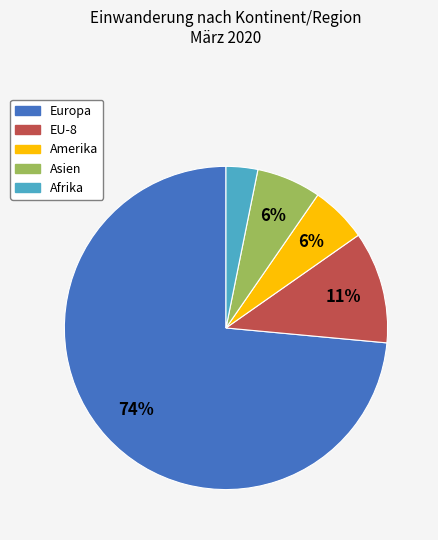

What percentage is the Europa slice, to the nearest percent?

74%